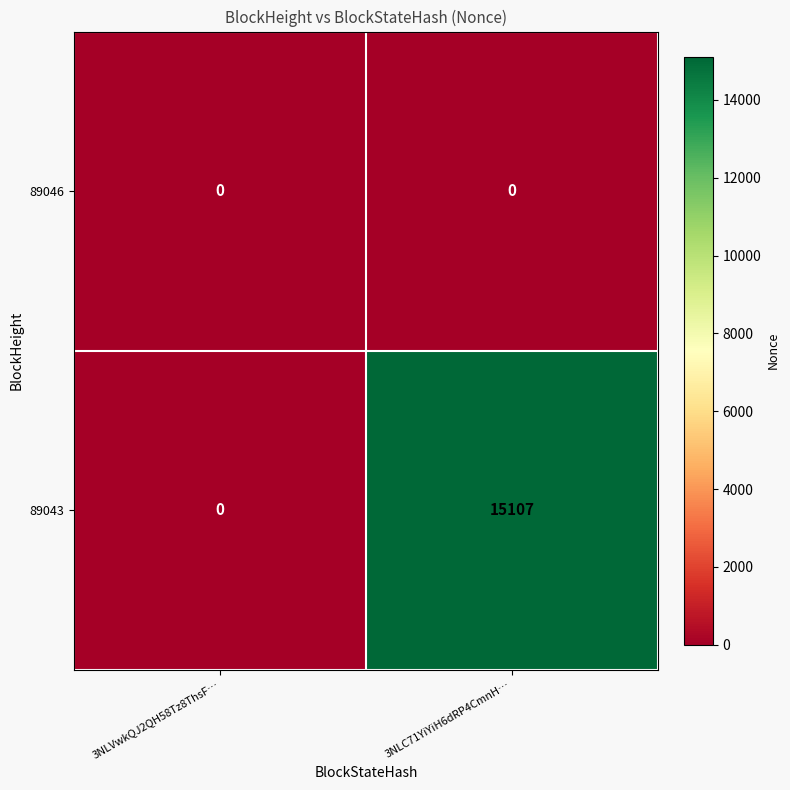

At how many categories does at least one series exceed 3318?

1